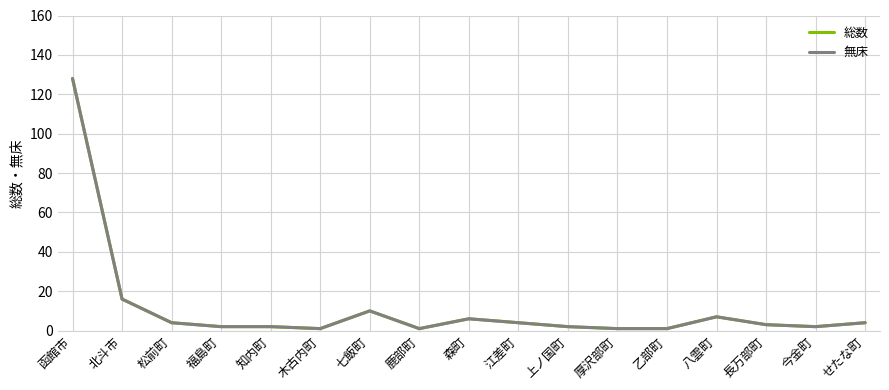

Does the chart have visible grid lines?

Yes